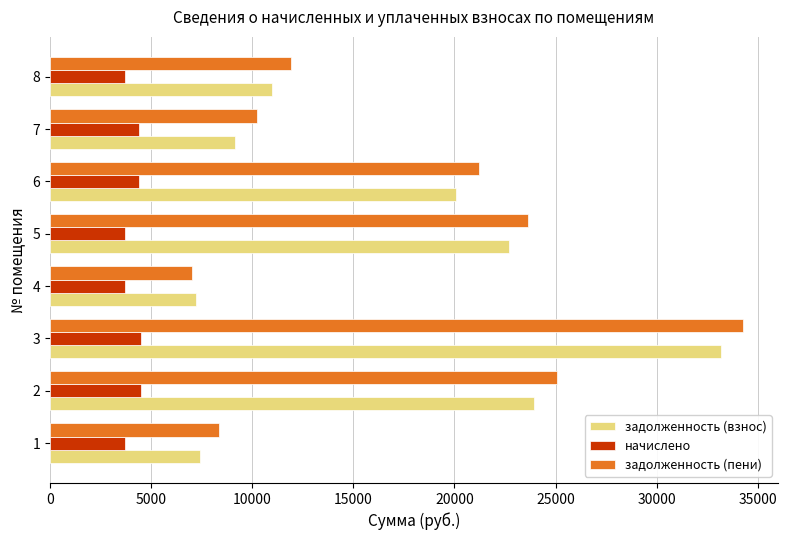

At how many categories does at least one series exceed 7807?

7